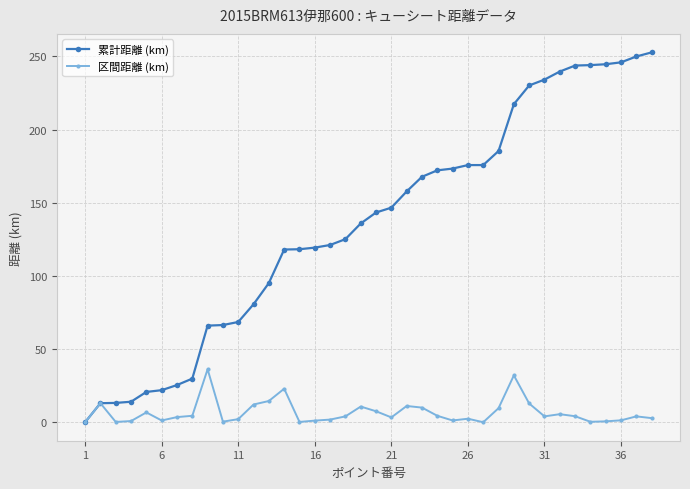

At how many categories does at least one series exceed 111?

25